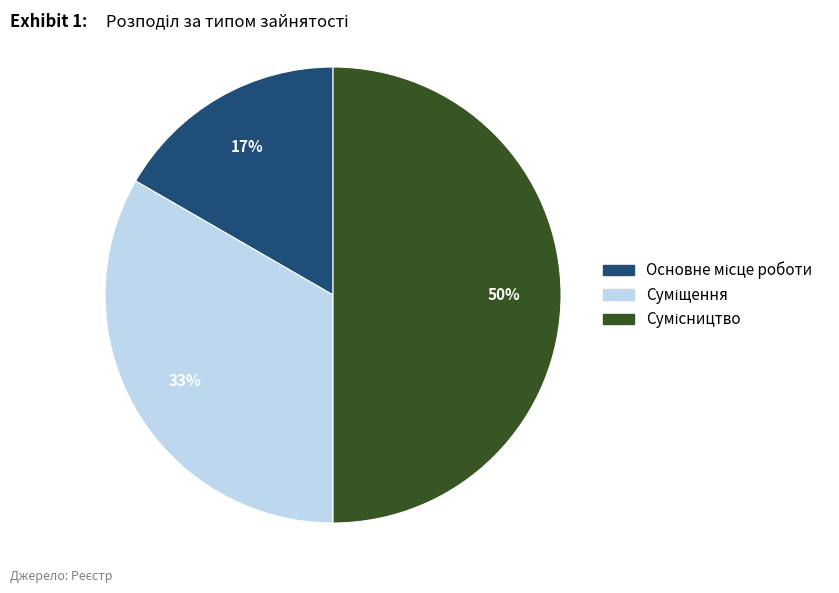

To the nearest percent, what is the difference between the largest and smallest slice percentages?

33%